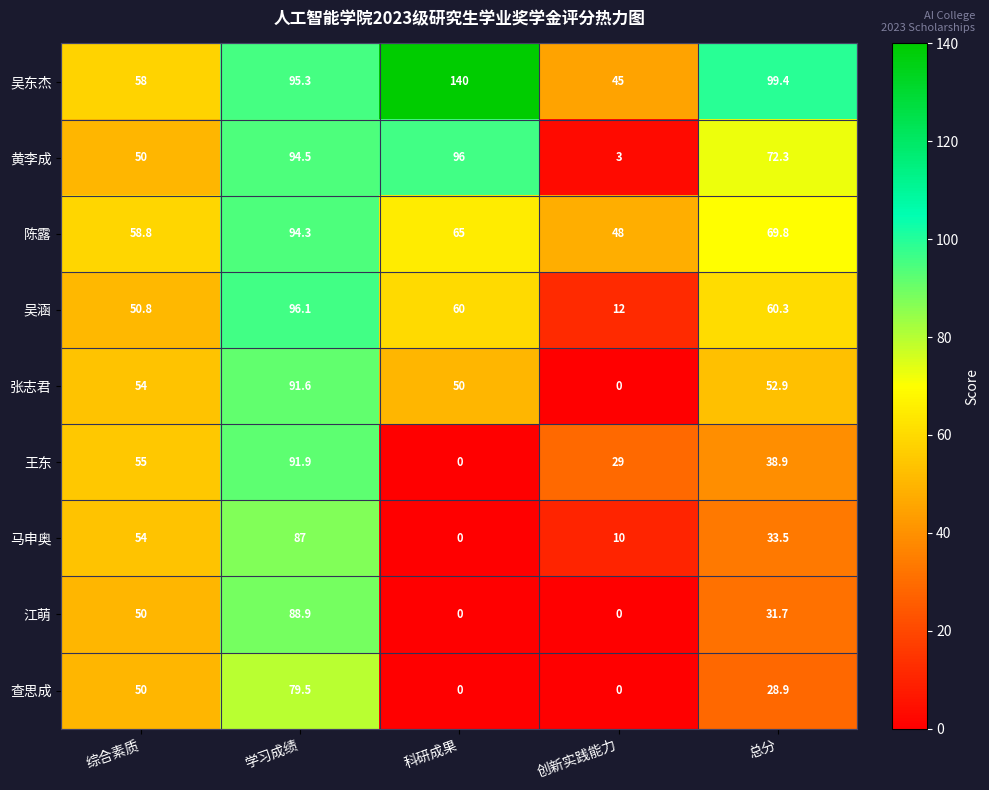

Which category has the highest value across all series?

科研成果